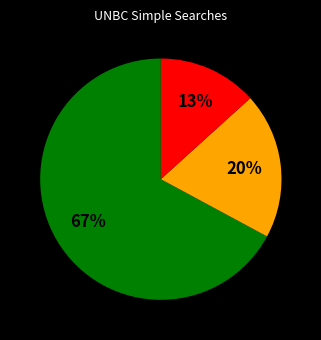

To the nearest percent, what is the difference between the largest and smallest slice percentages?

54%